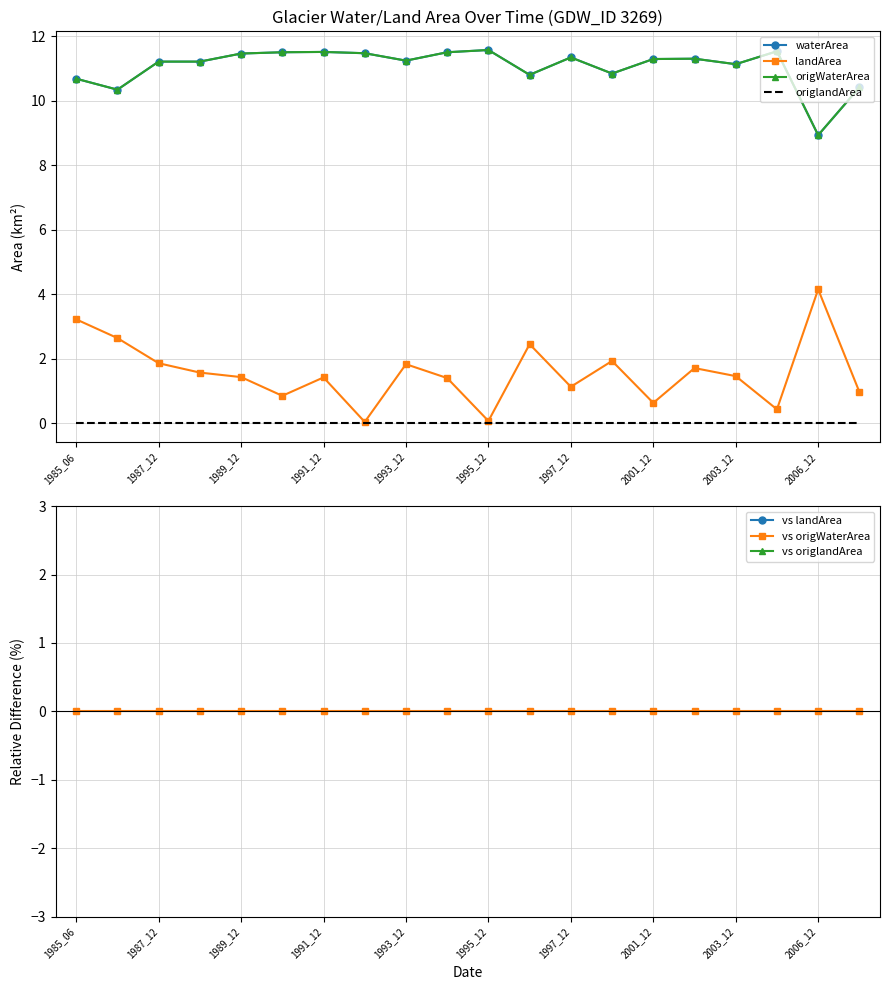

Is it true that origWaterArea equals 11.5 at 2004_12?

True